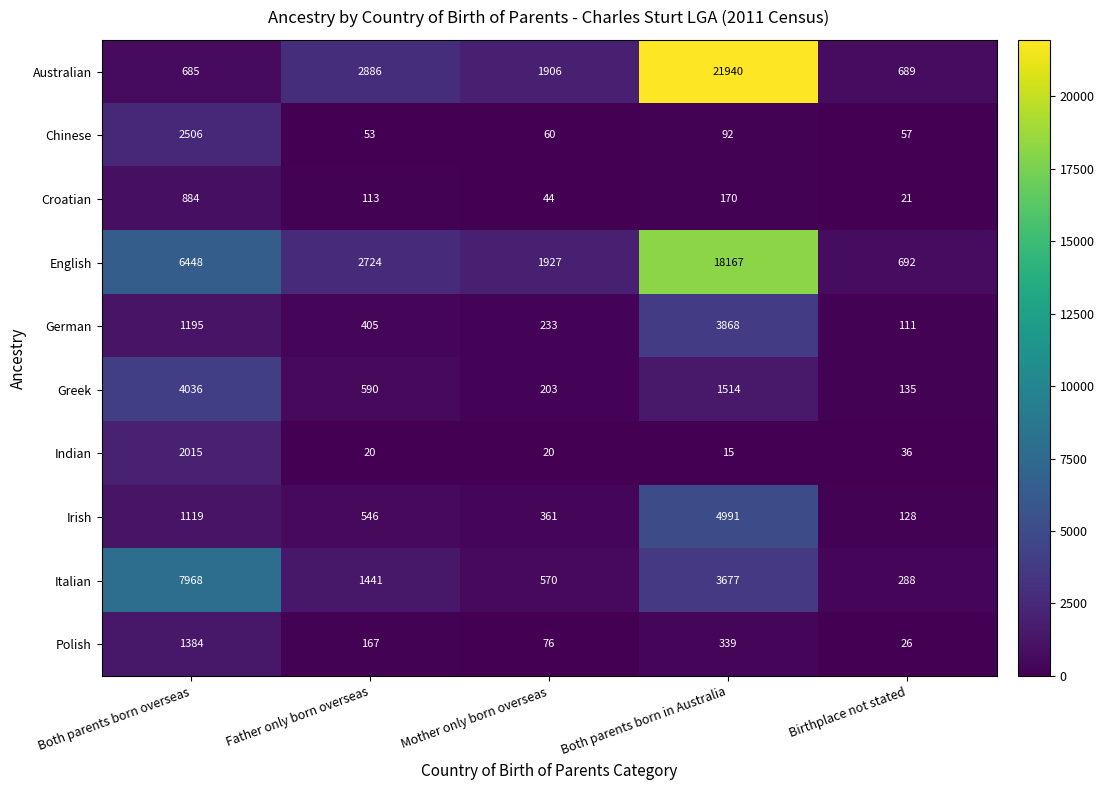

Which category has the highest value across all series?

Both parents born in Australia